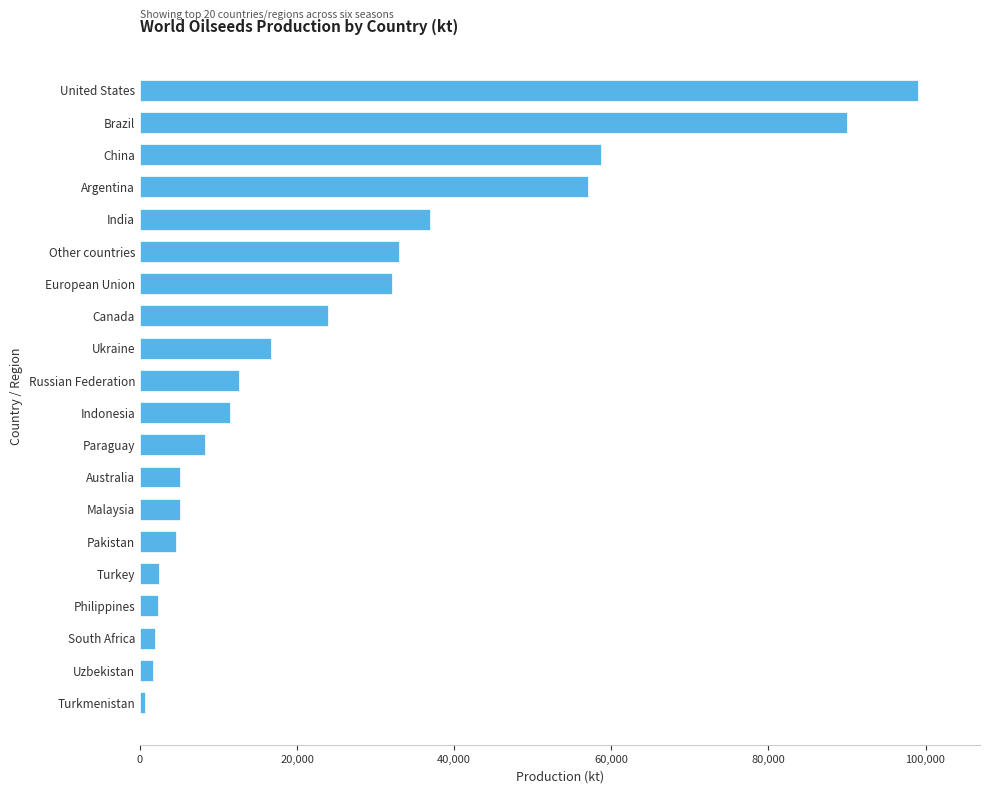

At which label is the value closest to 49811?

Argentina